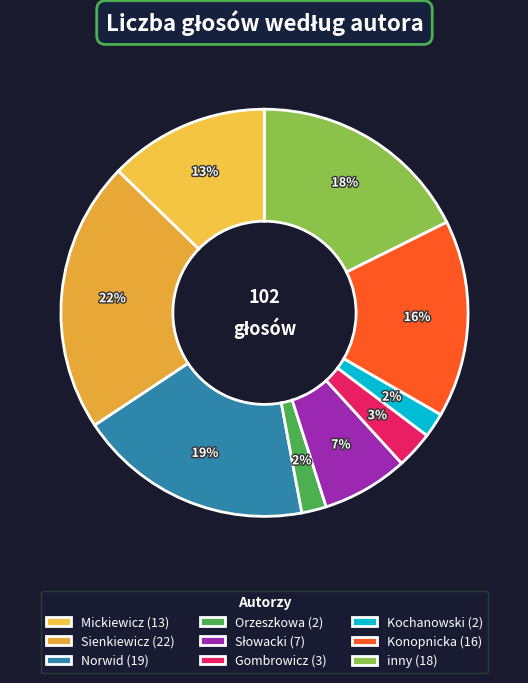

Which category has the biggest portion of the pie?

Sienkiewicz